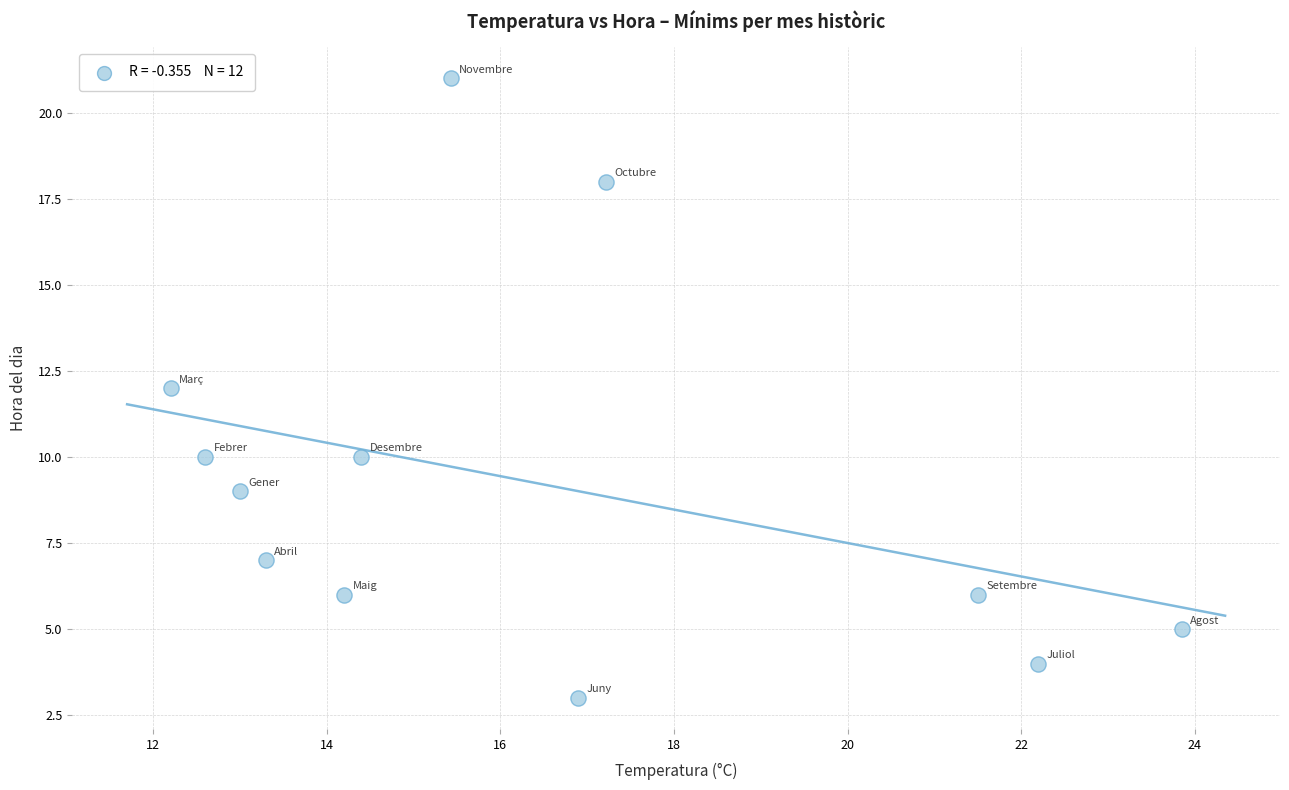

What is the average Y value?

9